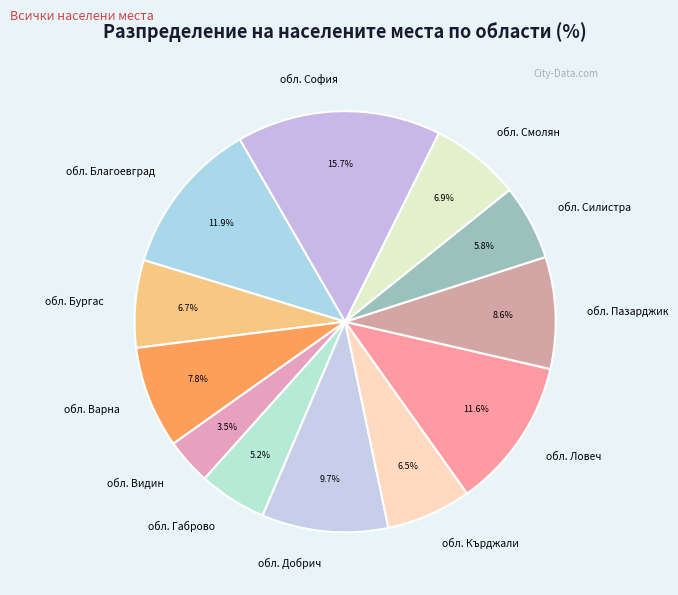

Which slice is the smallest?

обл. Видин